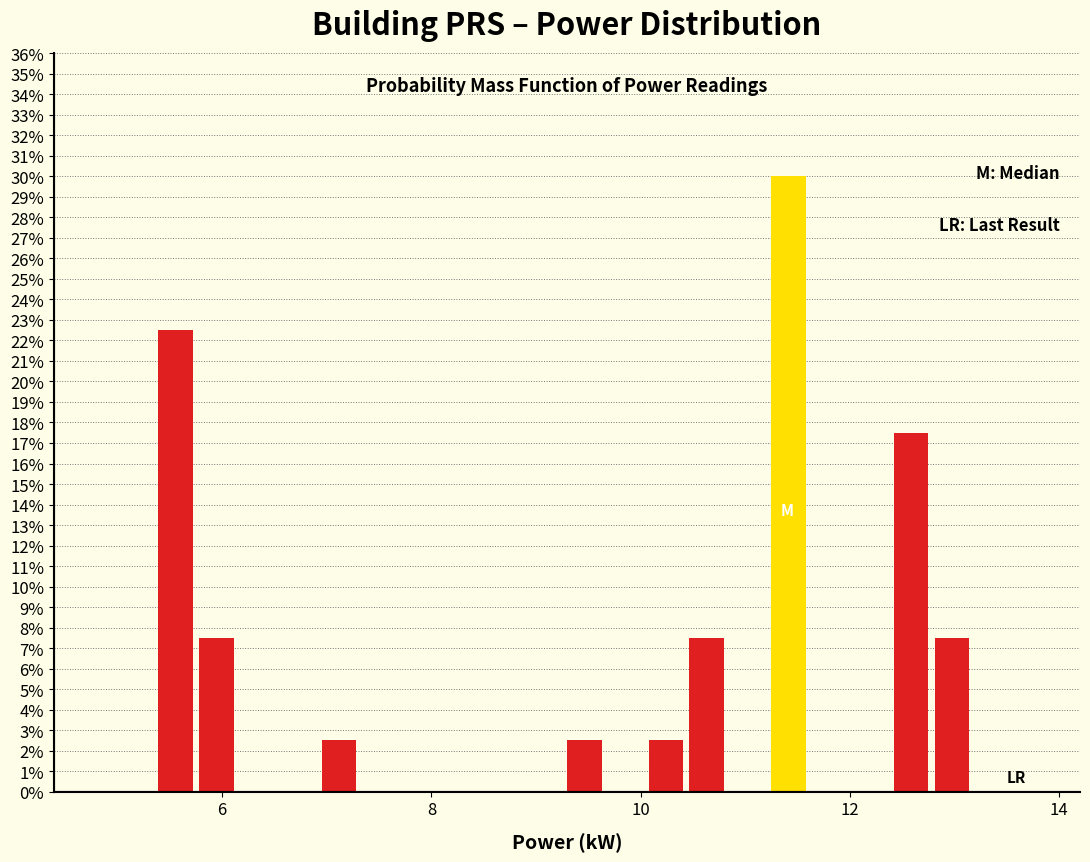

Read against the x-axis, roughly where is the centre of the tallest bar?

11.4